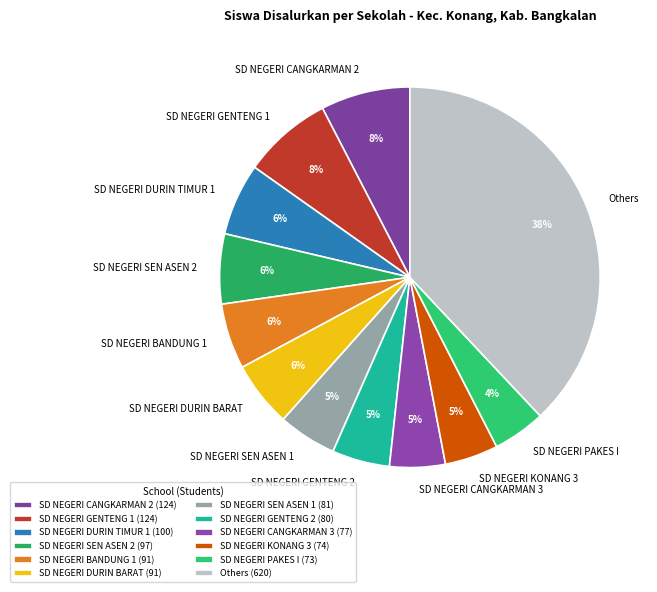

Is there a majority slice in this chart?

No